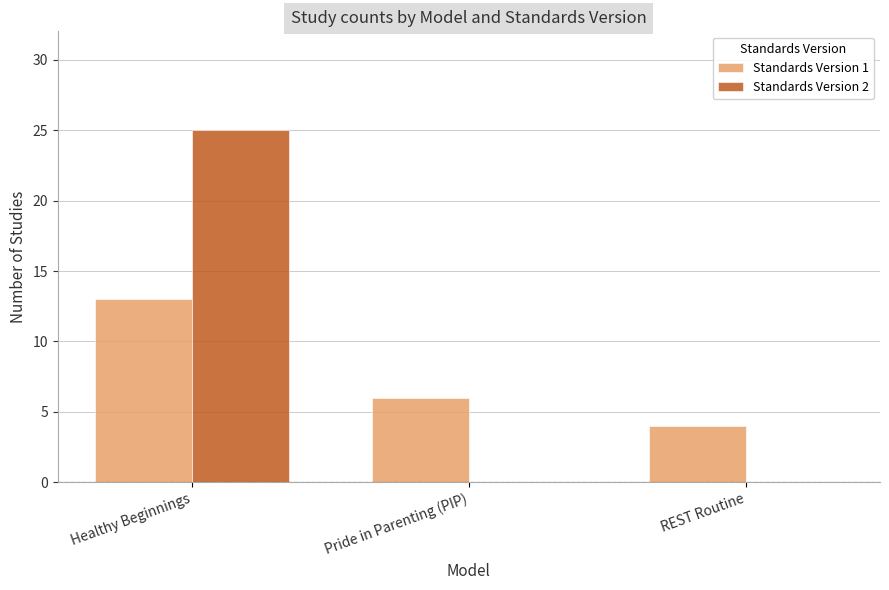

What is the sum of all Standards Version 2 values?

25